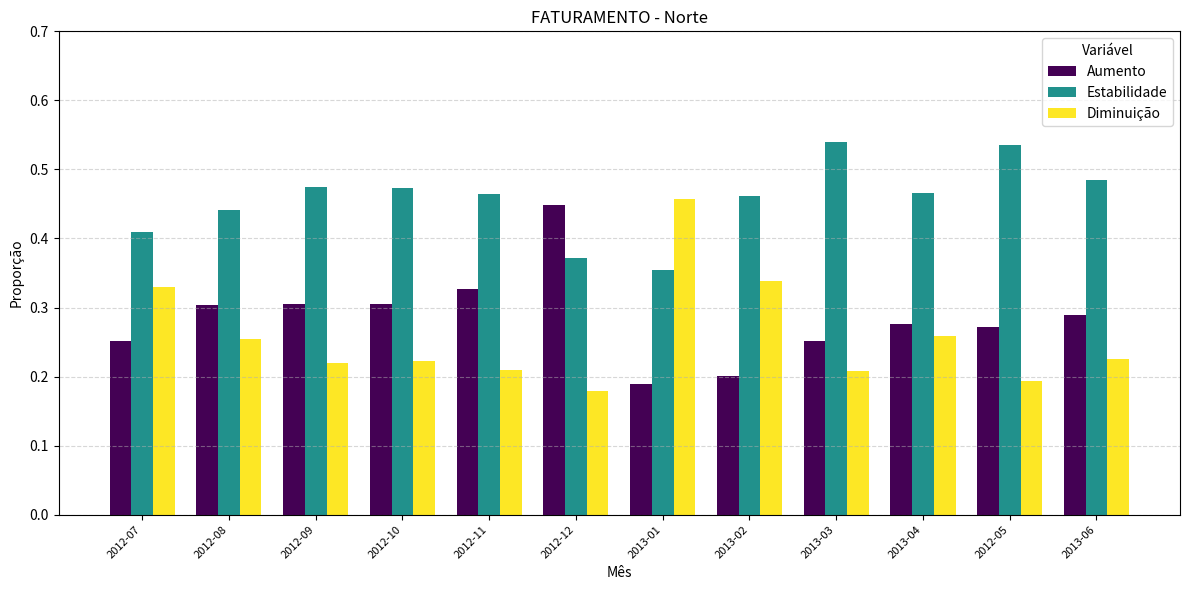

Rank the series at 2012-10 from highest to lowest value.

Estabilidade, Aumento, Diminuição